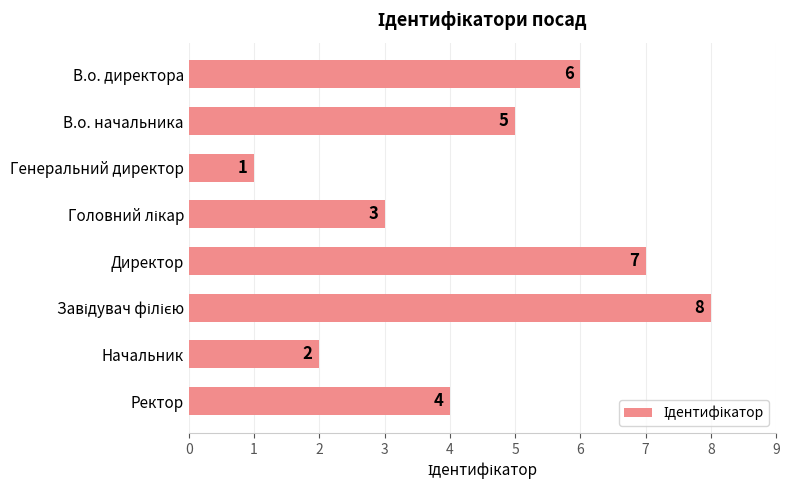

At which category does the chart reach its minimum across all series?

Генеральний директор